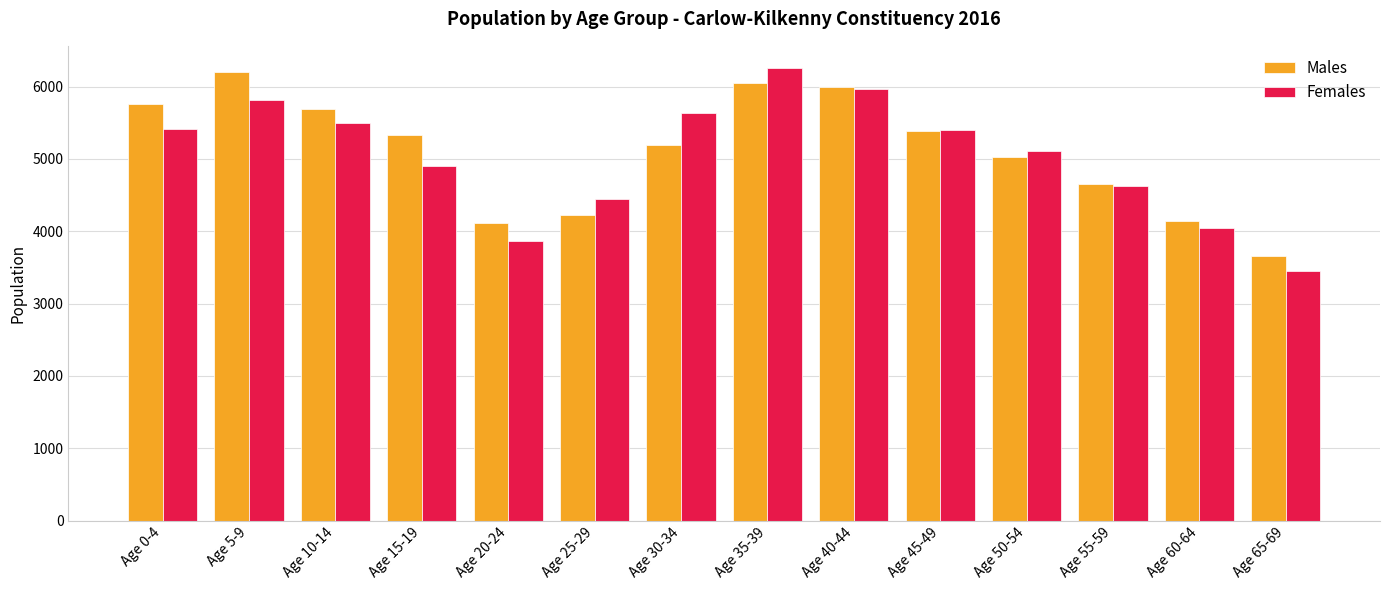

Where is Males nearest to the value 4933?

Age 50-54